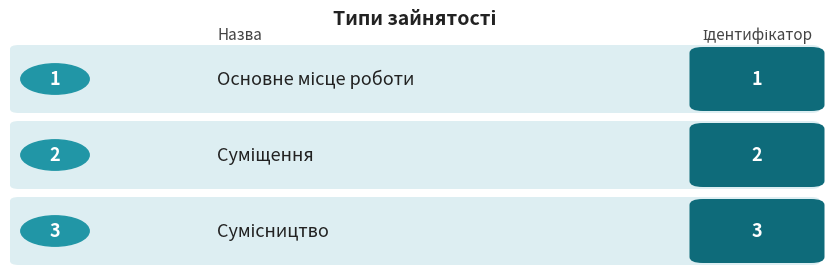

Count the values in the range 1 to 3.

3